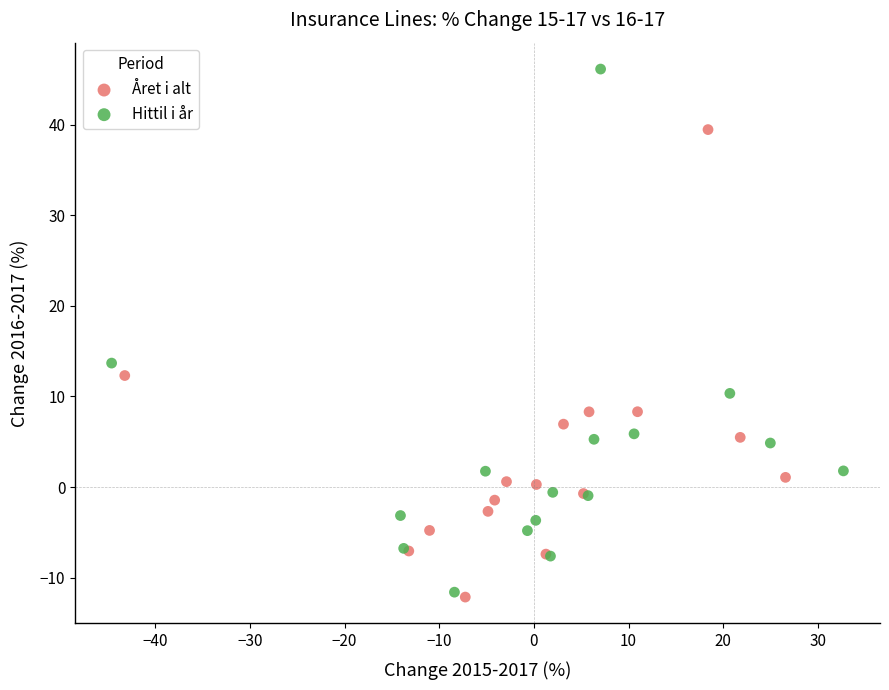

Which series reaches the maximum Y coordinate?

Hittil i år